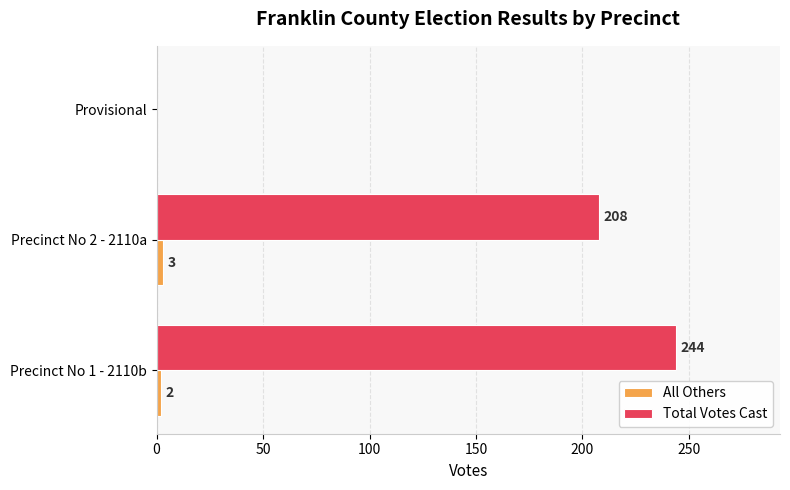

Which series has the largest total across all categories?

Total Votes Cast